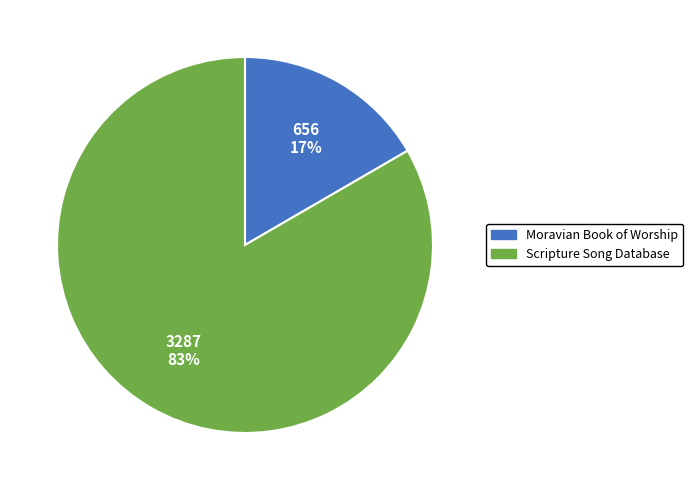

What is the majority slice?

Scripture Song Database